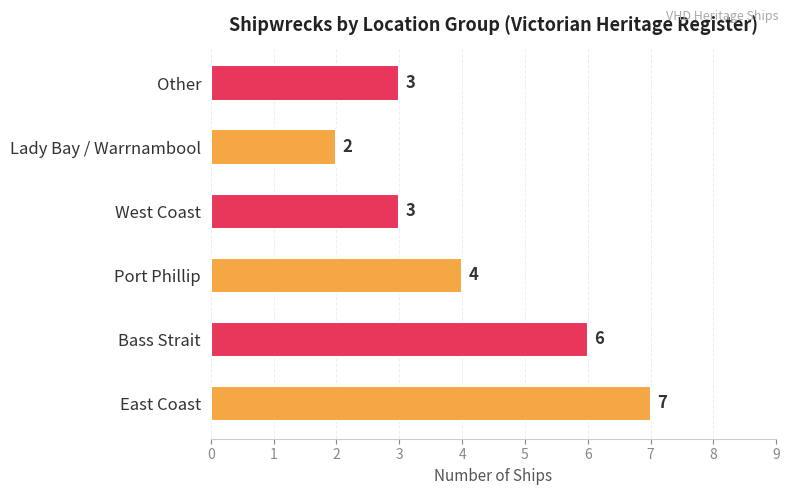

What is the sum of the values at Bass Strait and Other?

9